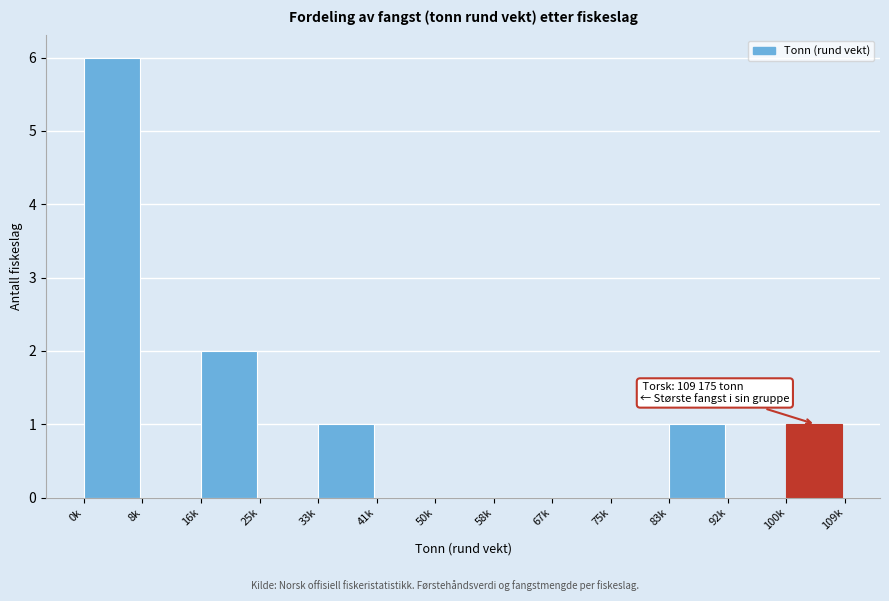

Reading left to right, what are all the values shown in this chart?

0k=6	8k=0	16k=2	25k=0	33k=1	41k=0	50k=0	58k=0	67k=0	75k=0	83k=1	92k=0	100k=1